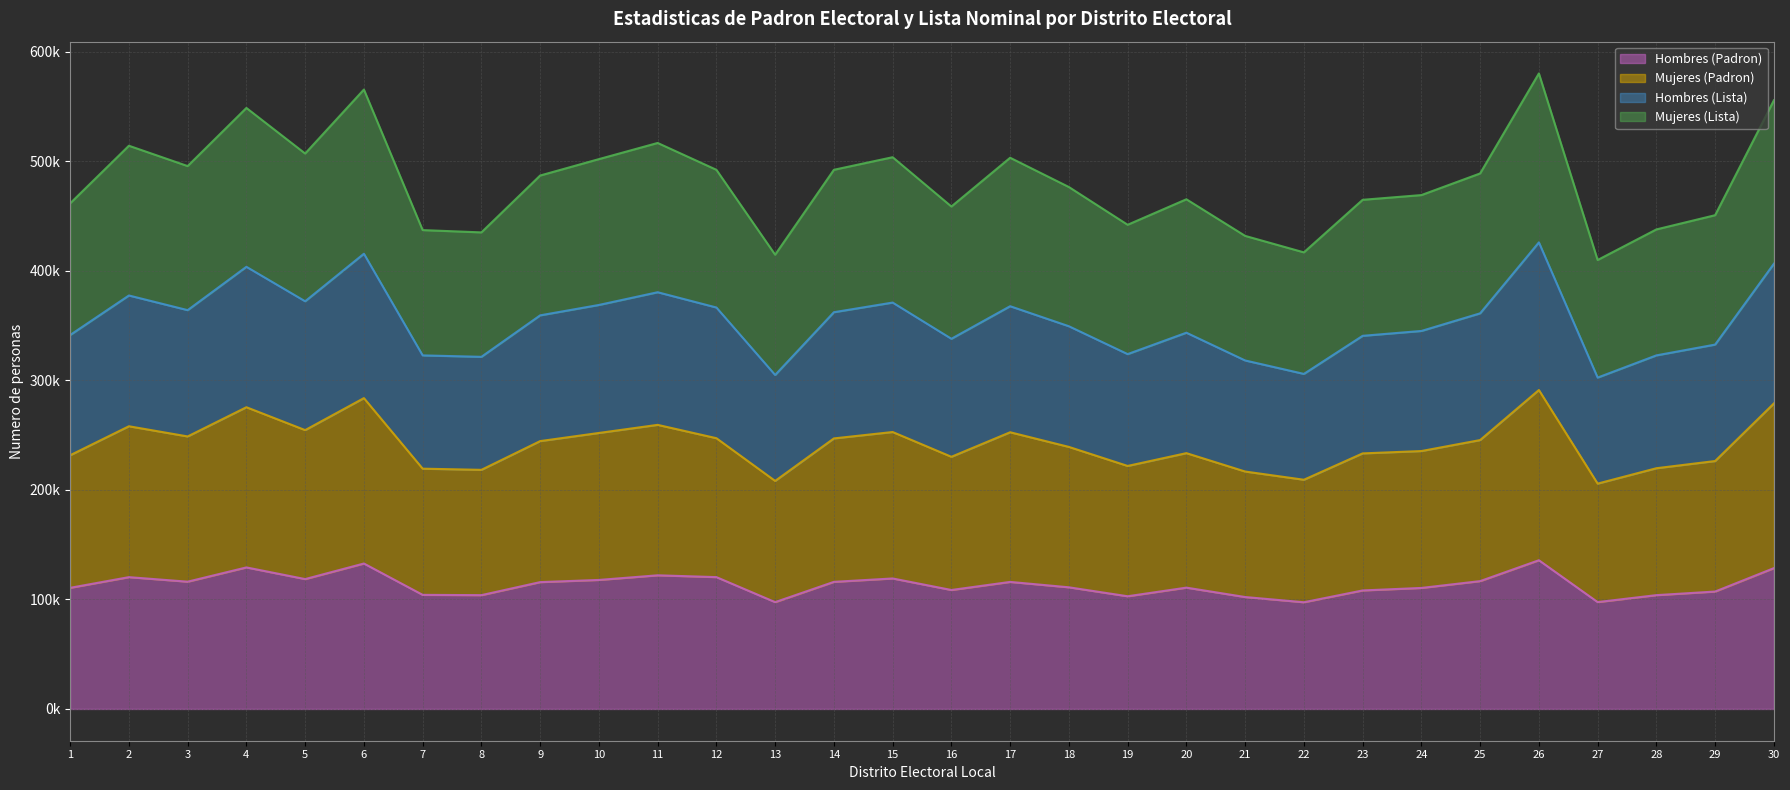

Does the chart display data point markers on the line(s)?

No